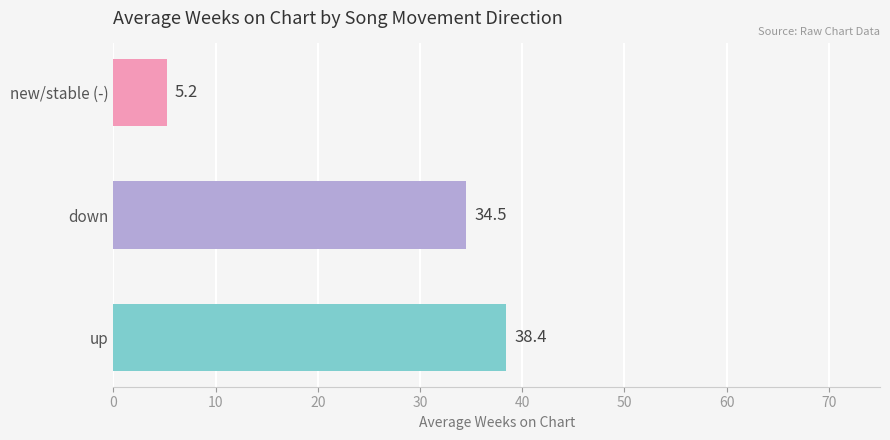

What is the difference between the values at down and up?

3.9